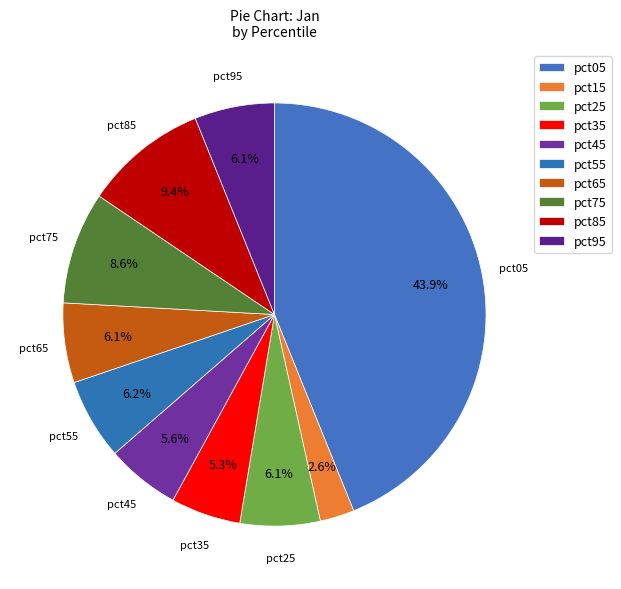

Is pct95 the majority of the pie?

No